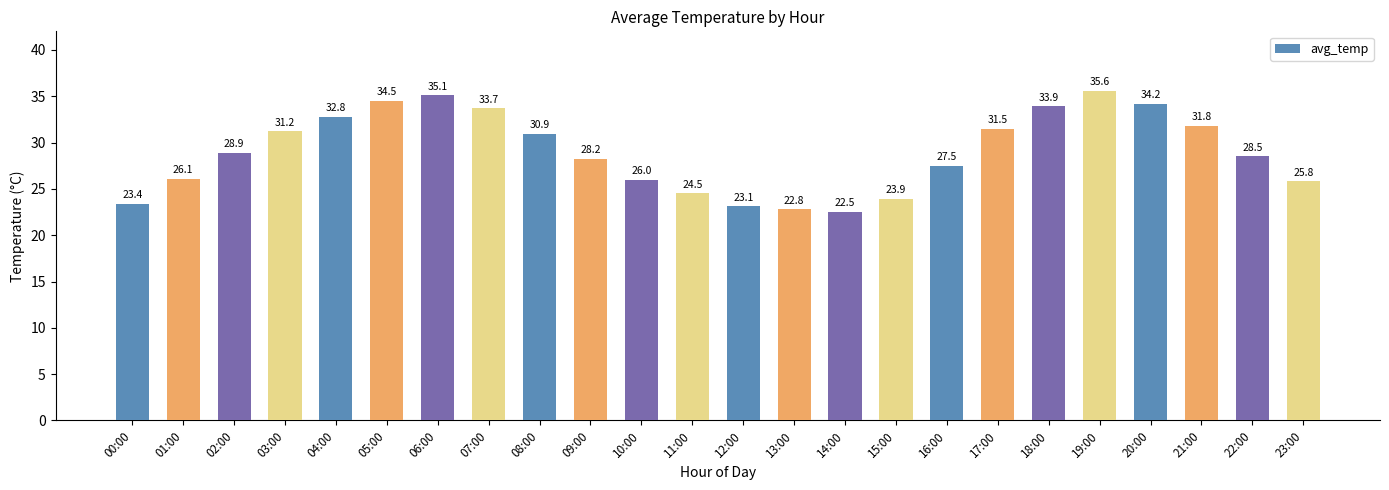

The chart shows a value of 33.9 at 18:00. True or false?

True